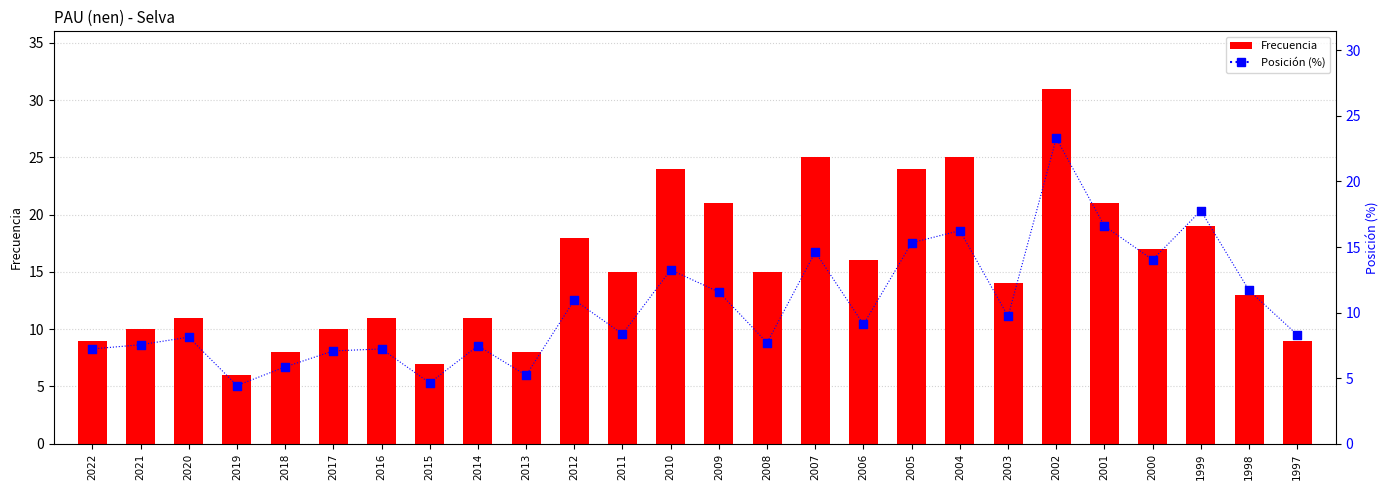

What is the total value across all series at 2012?

29.0